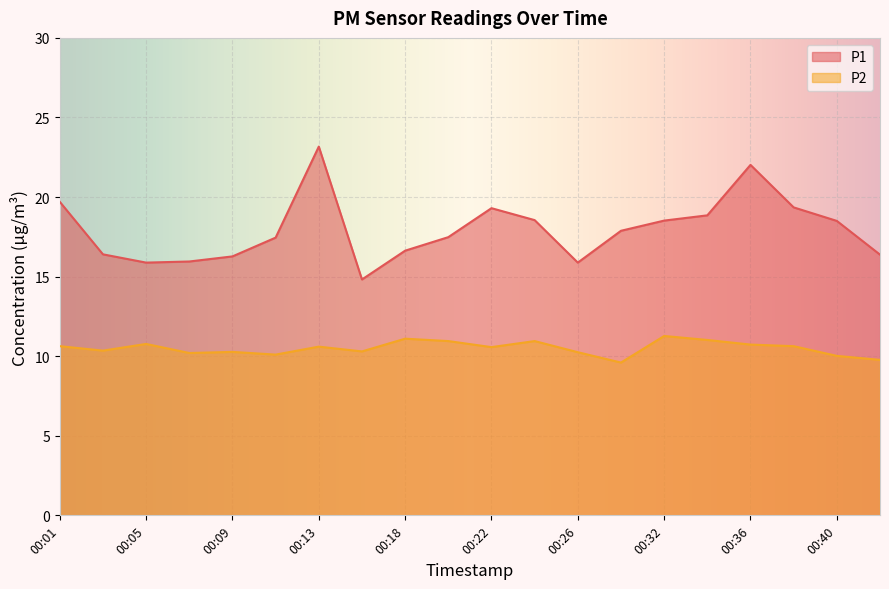

How many data points does each series have?

20